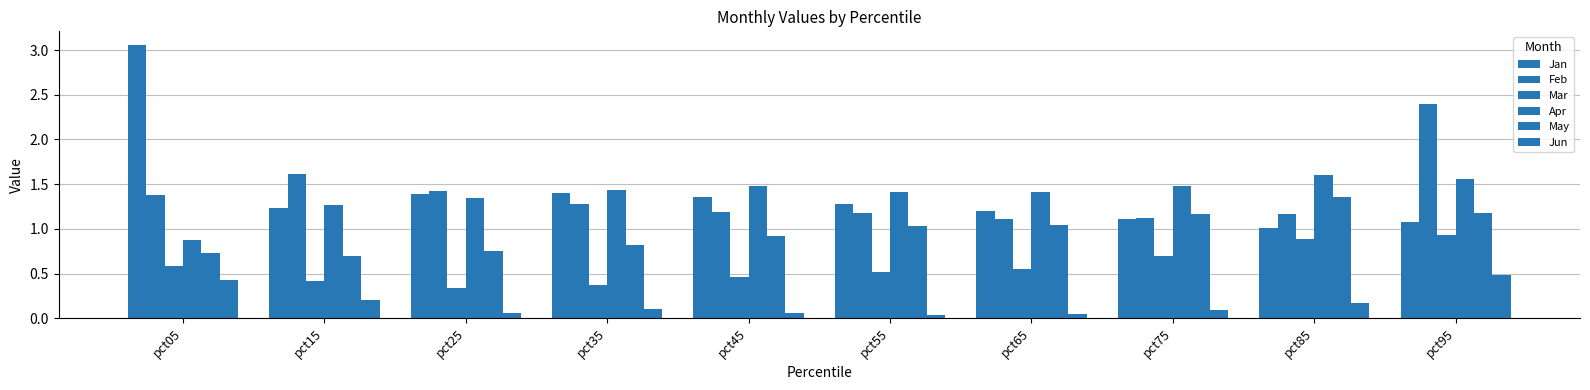

What is the sum of the May values at pct85 and pct05?

2.1